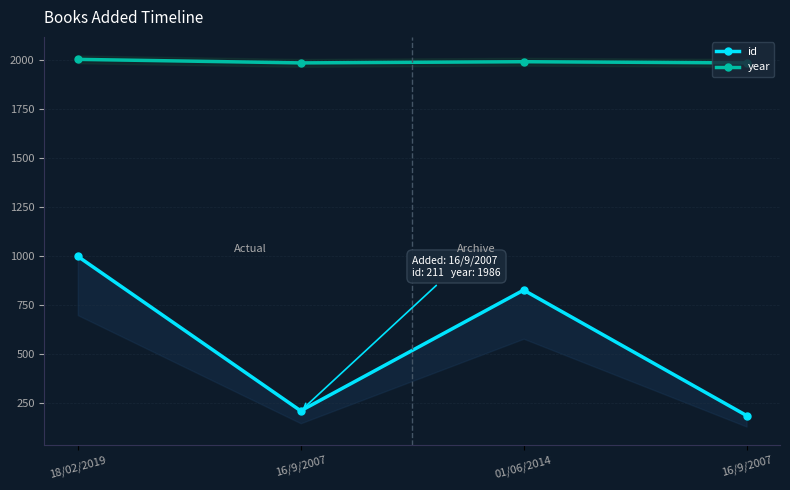

Rank the series by their maximum value, from highest to lowest.

year, id